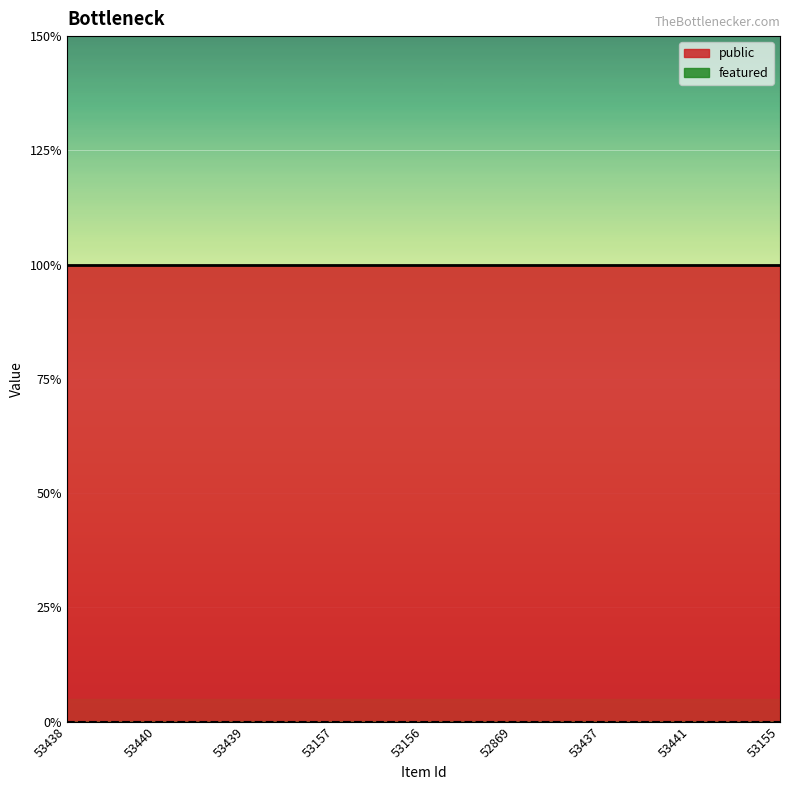

How many series are shown in this chart?

2